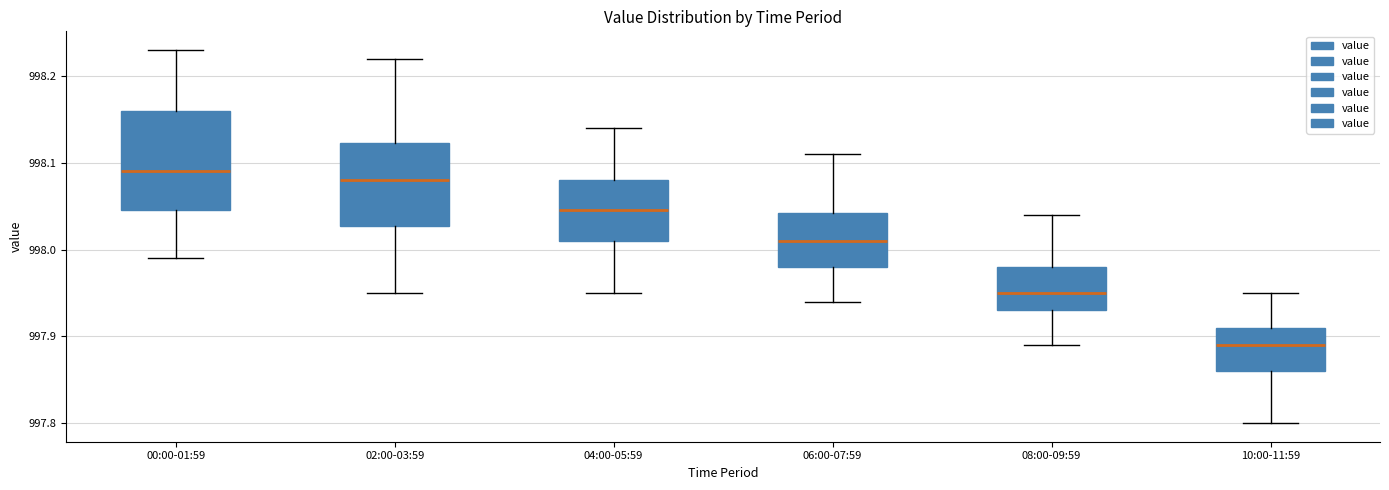

Reading left to right, read every box against the y-axis: the position of its median line, the range the box covers, and the ends of its whiskers. The values are not printed on the chart, so give them approximately, as read against the axis.

00:00-01:59: median 998.09, box 998.05 to 998.16, whiskers 997.99 to 998.23
02:00-03:59: median 998.08, box 998.03 to 998.12, whiskers 997.95 to 998.22
04:00-05:59: median 998.05, box 998.01 to 998.08, whiskers 997.95 to 998.14
06:00-07:59: median 998.01, box 997.98 to 998.04, whiskers 997.94 to 998.11
08:00-09:59: median 997.95, box 997.93 to 997.98, whiskers 997.89 to 998.04
10:00-11:59: median 997.89, box 997.86 to 997.91, whiskers 997.80 to 997.95